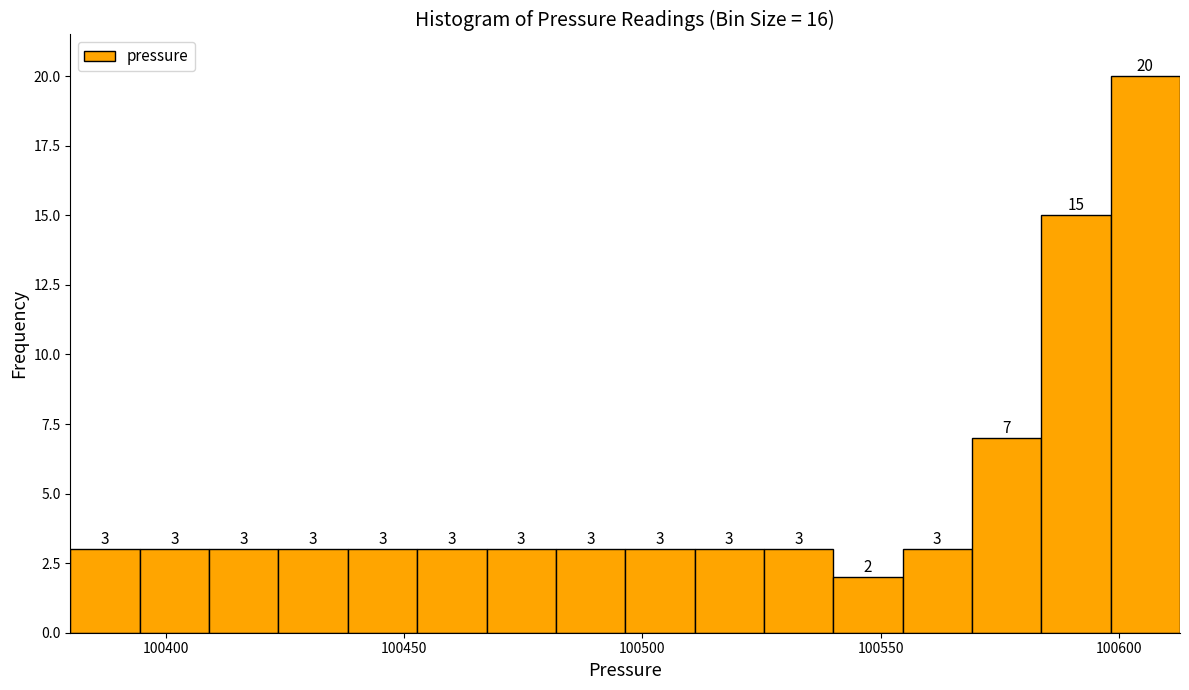

Read against the x-axis, roughly where is the centre of the tallest bar?

100605